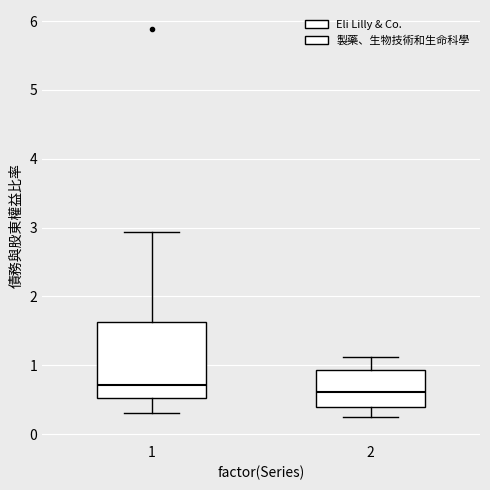

Reading left to right, transcribe this box plot: for each box, give where its median line is, the range the box spans, and where its two whiskers end, as read against the y-axis. The values are not printed on the chart, so give them approximately, as read against the axis.

1: median 0.7, box 0.5 to 1.6, whiskers 0.3 to 2.9
2: median 0.6, box 0.4 to 0.9, whiskers 0.3 to 1.1